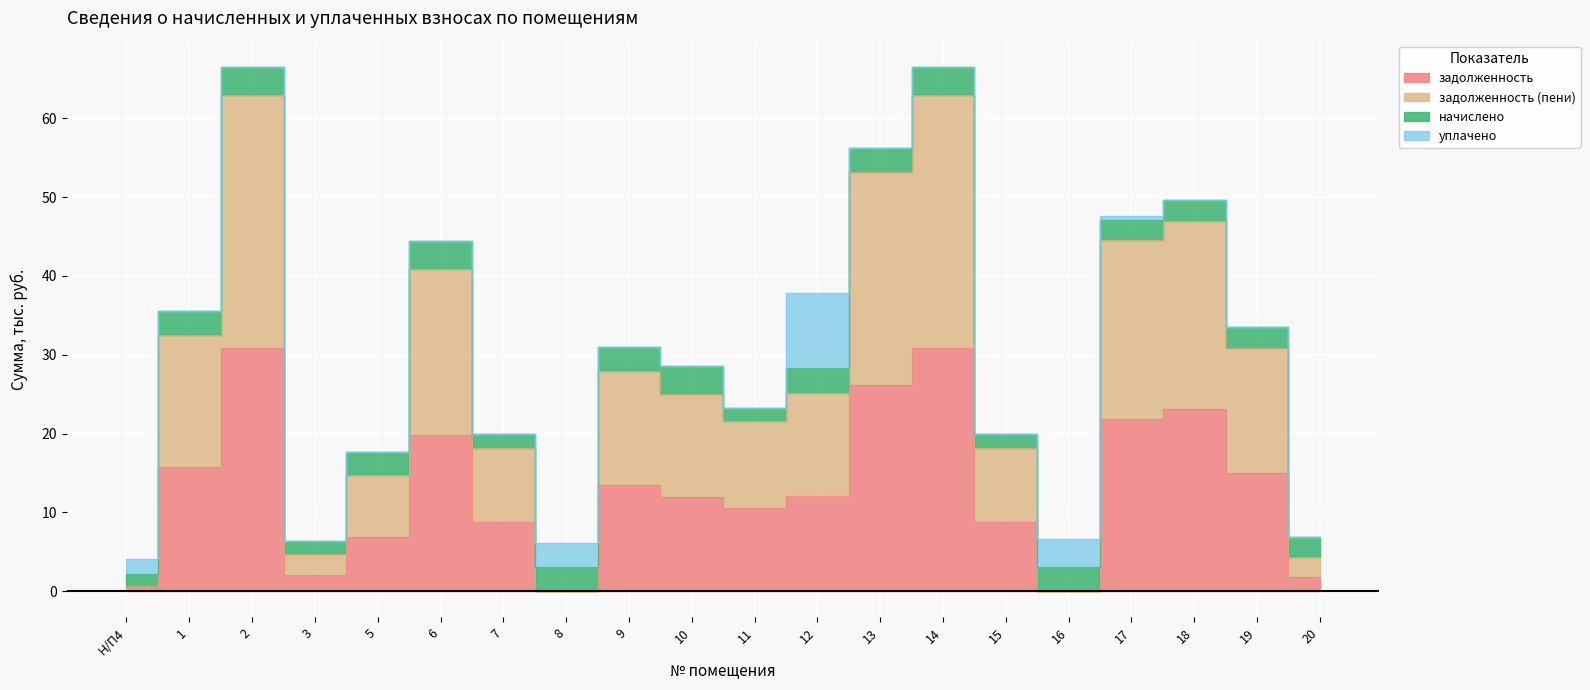

At how many categories does at least one series exceed 38?

6